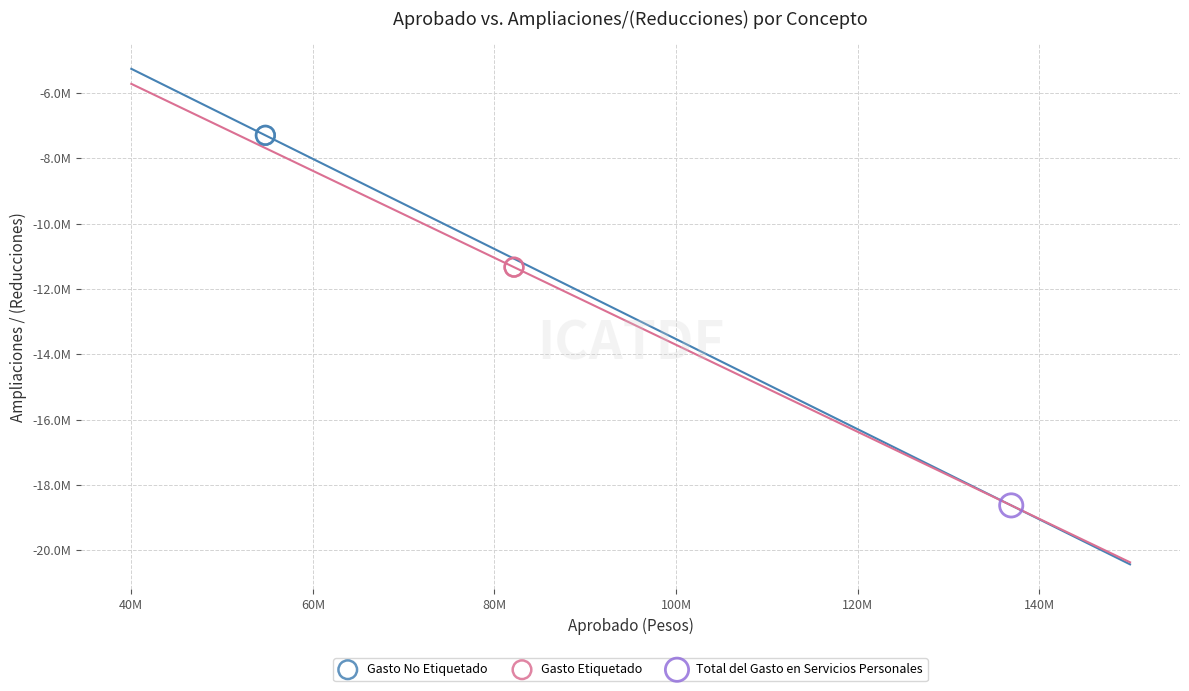

Which series reaches the minimum Y coordinate?

Total del Gasto en Servicios Personales